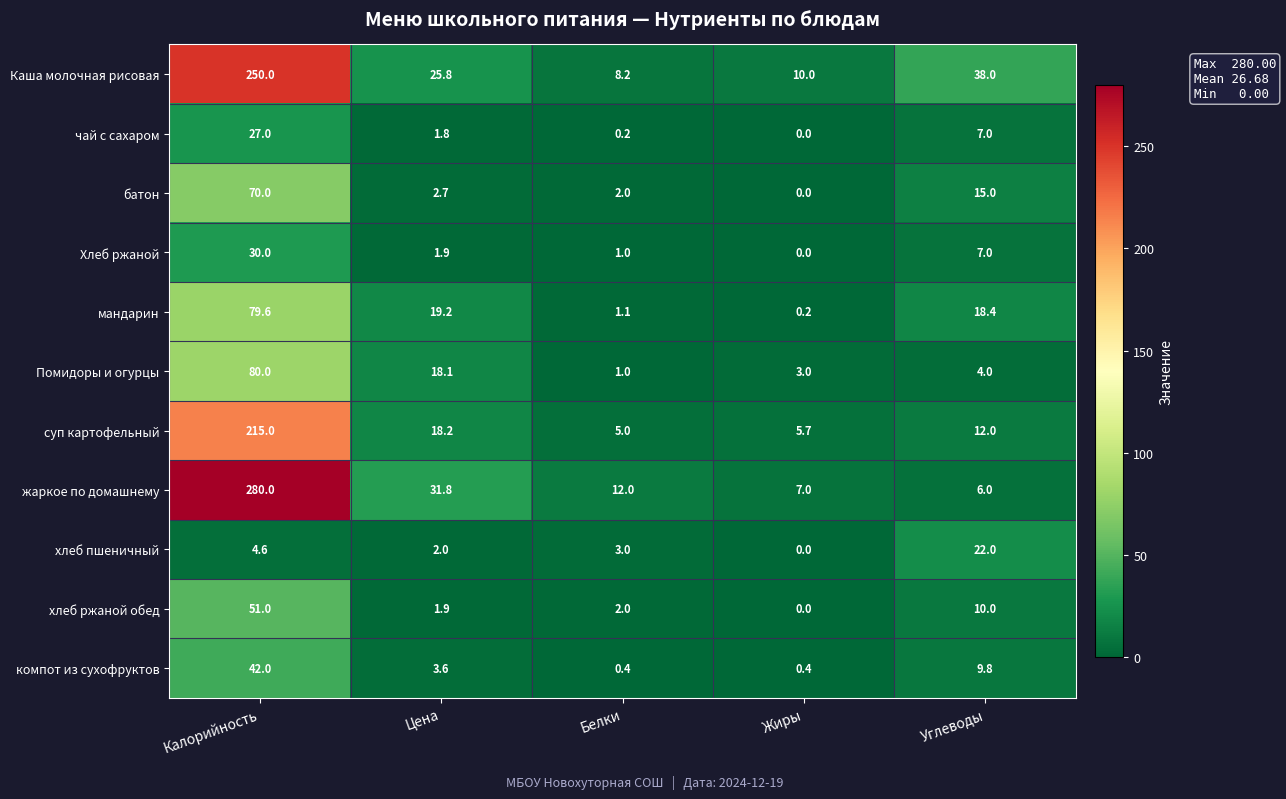

List the labels in order of хлеб пшеничный value, largest first.

Углеводы, Калорийность, Белки, Цена, Жиры